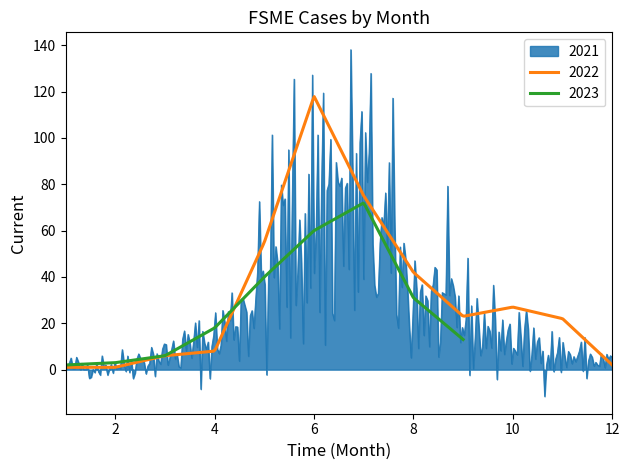

What is the difference between the second highest and second lowest values in the 2022 series?

115.3